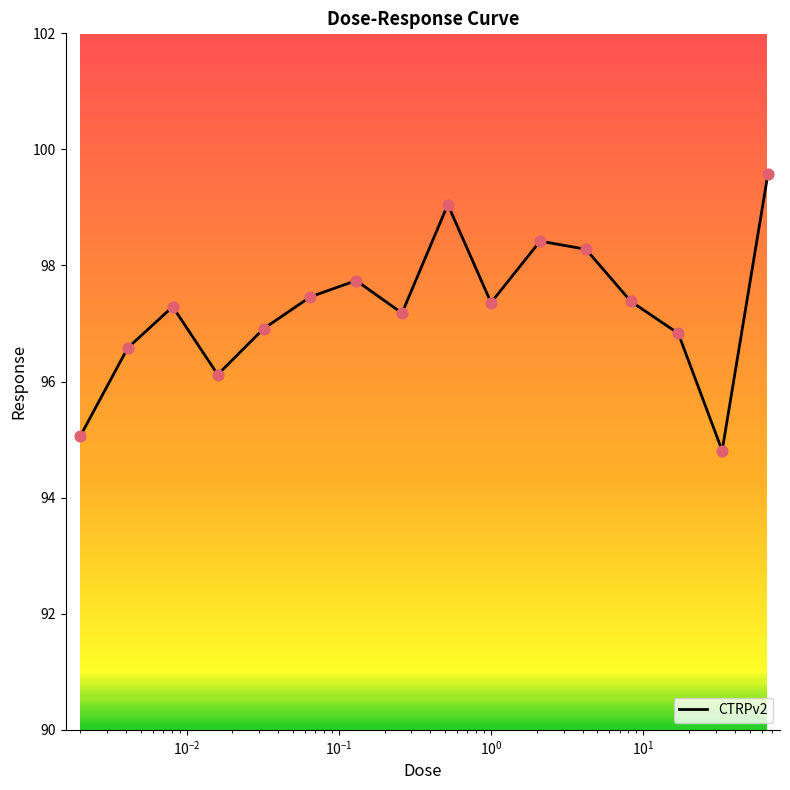

What is the difference between the maximum and minimum values?

4.8